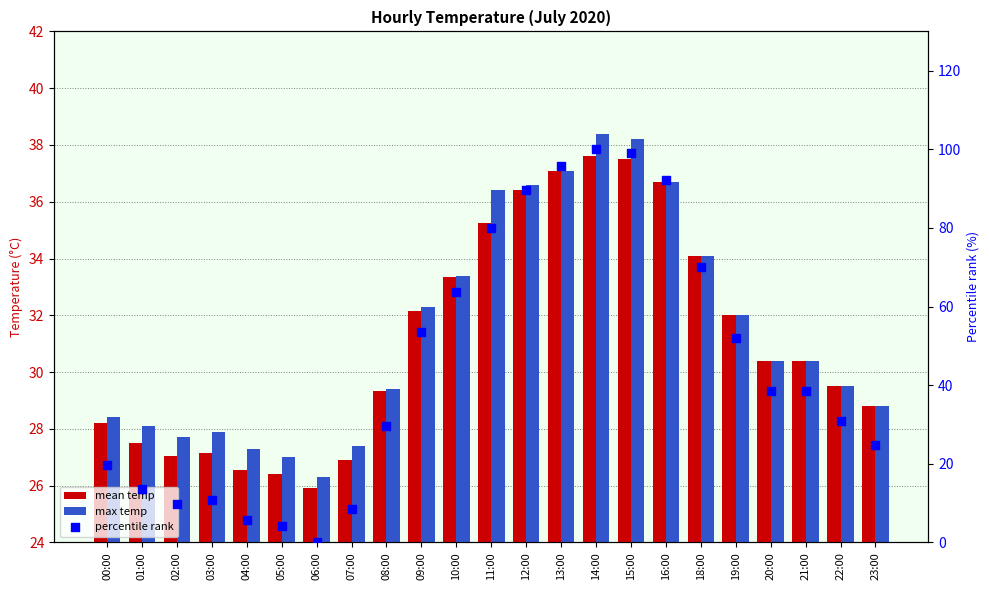

What are all the series names shown in the legend?

mean temp, max temp, percentile rank